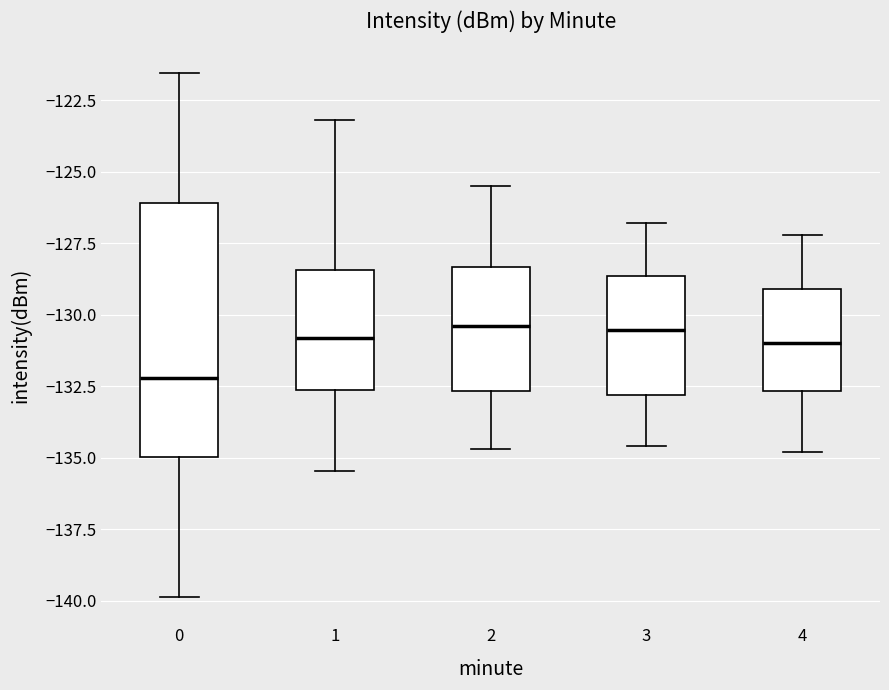

Reading left to right, read every box against the y-axis: the position of its median line, the range the box covers, and the ends of its whiskers. The values are not printed on the chart, so give them approximately, as read against the axis.

0: median -132.0, box -135.0 to -126.0, whiskers -140.0 to -121.5
1: median -131.0, box -132.5 to -128.5, whiskers -135.5 to -123.0
2: median -130.5, box -132.5 to -128.5, whiskers -134.5 to -125.5
3: median -130.5, box -133.0 to -128.5, whiskers -134.5 to -127.0
4: median -131.0, box -132.5 to -129.0, whiskers -135.0 to -127.0